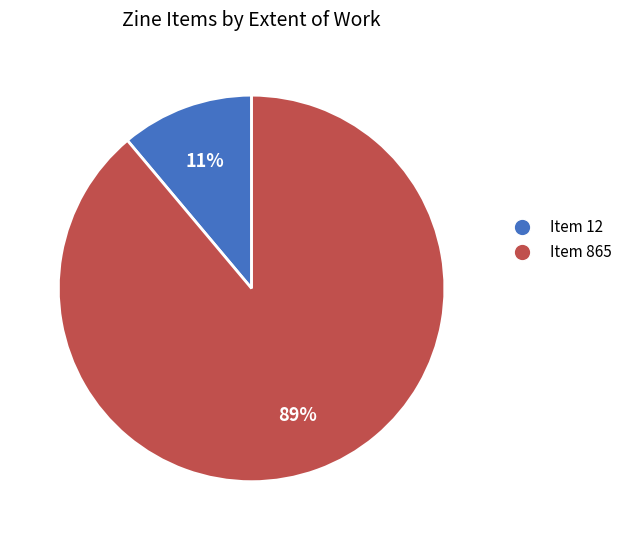

Is the sum of Item 865 and Item 12 greater than half?

Yes